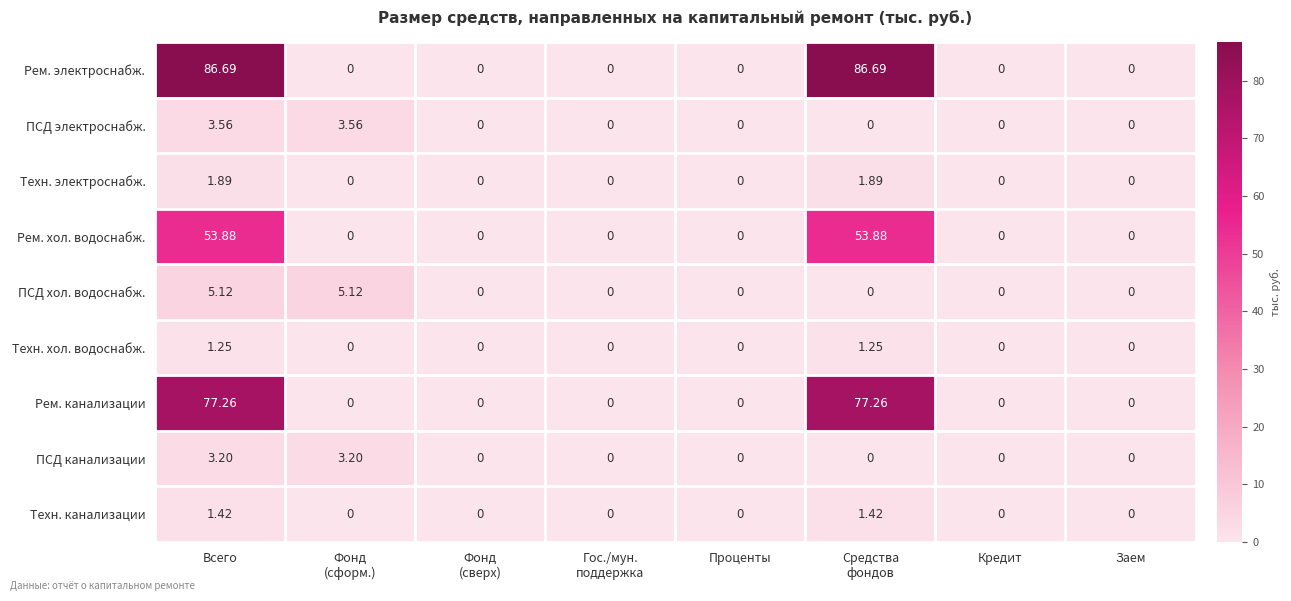

At Всего, list the series in order from smallest to largest.

Техн. хол. водоснабж., Техн. канализации, Техн. электроснабж., ПСД канализации, ПСД электроснабж., ПСД хол. водоснабж., Рем. хол. водоснабж., Рем. канализации, Рем. электроснабж.